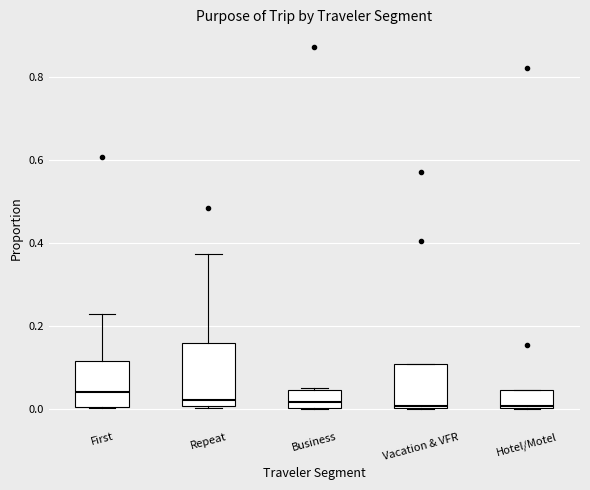

Comparing the boxes themselves (not the whiskers), which one is the tallest?

Repeat